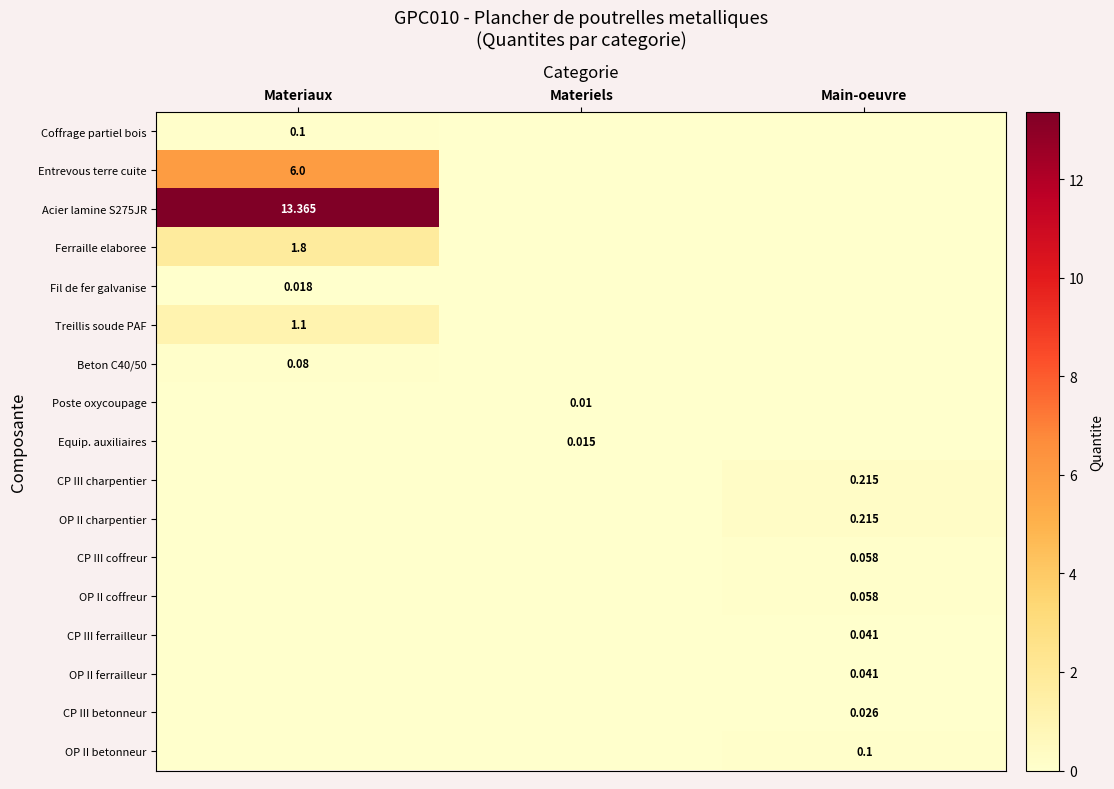

Which label corresponds to the largest value in the chart?

Materiaux